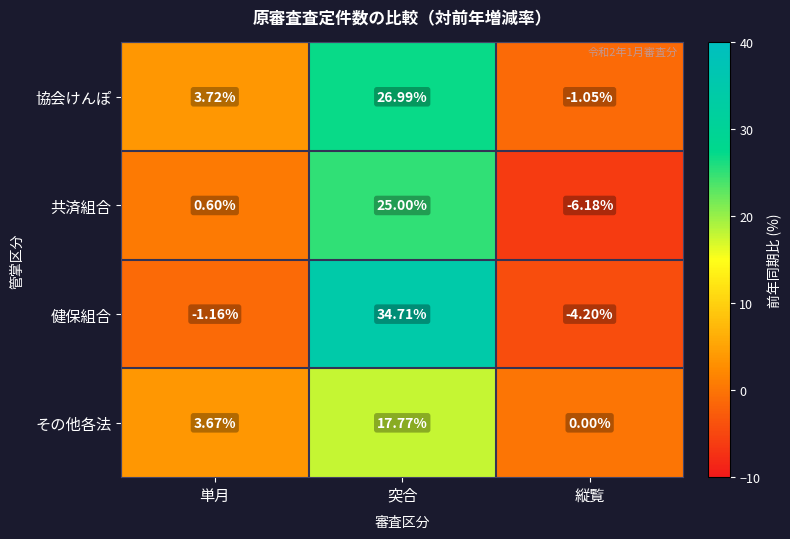

Where does the 健保組合 series first go above -1?

突合